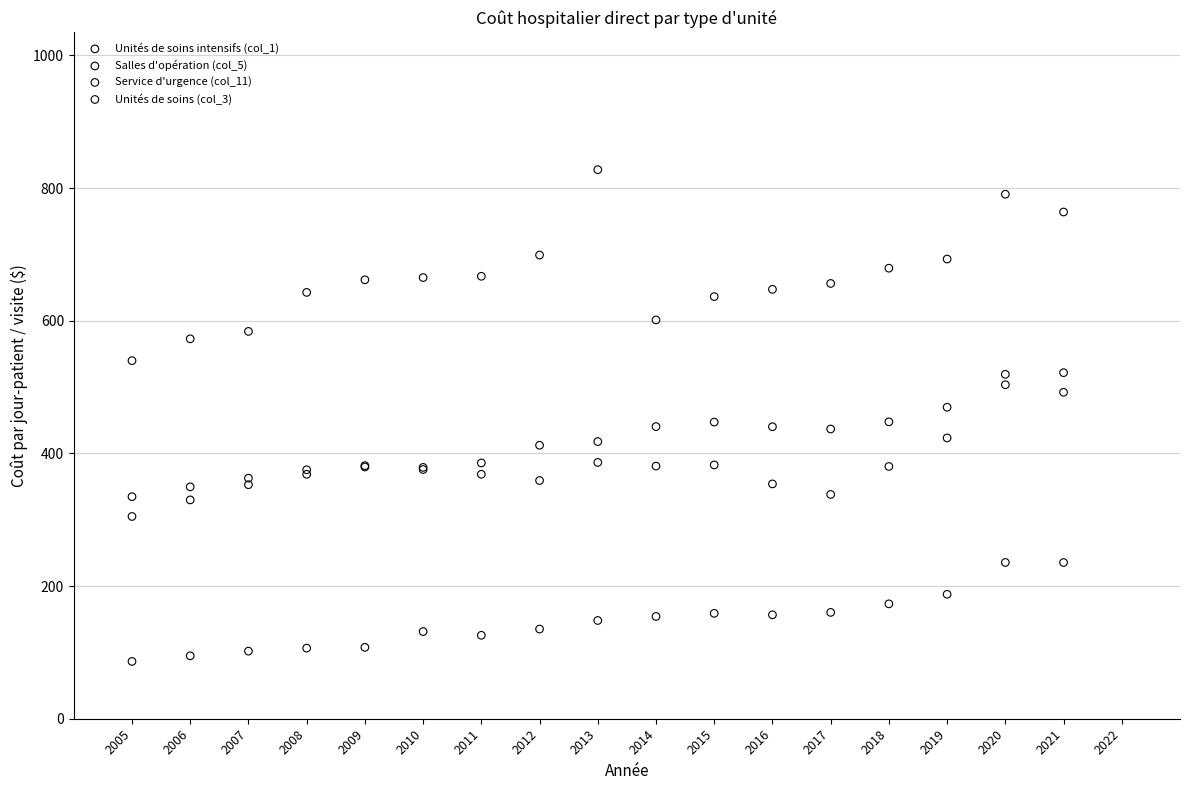

Which series reaches the maximum Y coordinate?

Unités de soins (col_3)